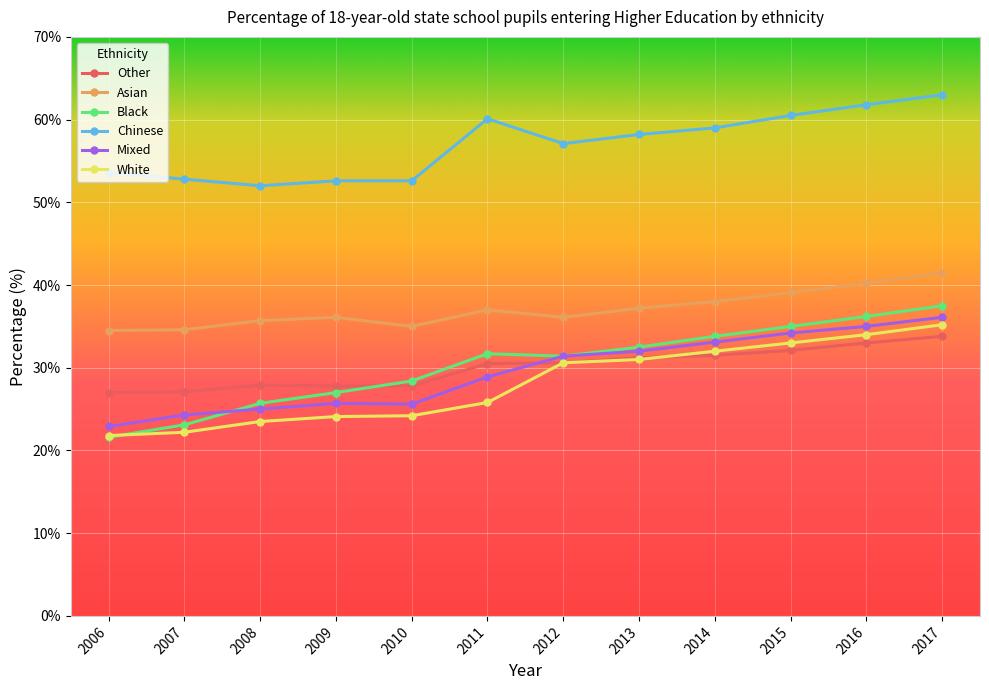

True or false: Asian has more than 0 points higher than both neighbors.

True